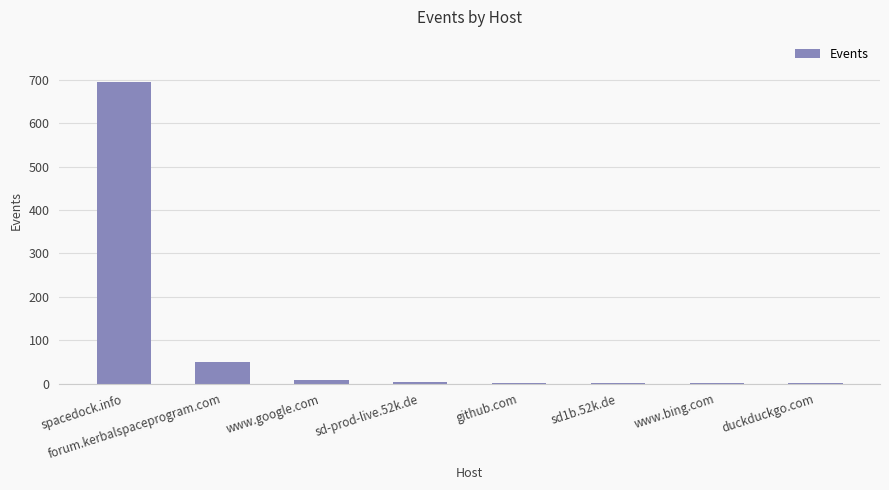

Which category has the highest value across all series?

spacedock.info